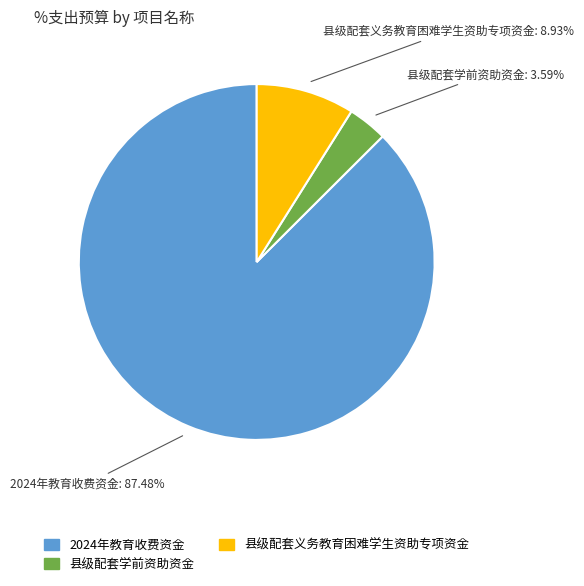

Is the sum of 县级配套义务教育困难学生资助专项资金 and 县级配套学前资助资金 greater than half?

No